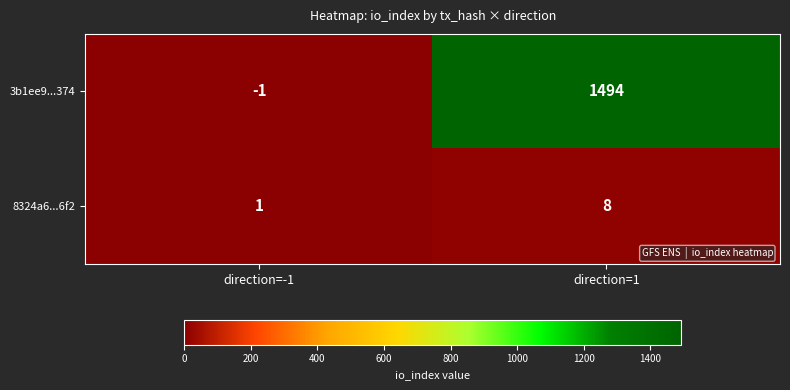

Reading left to right, what are all the values shown in this chart?

3b1ee9...374: direction=-1=-1	direction=1=1494
8324a6...6f2: direction=-1=1	direction=1=8